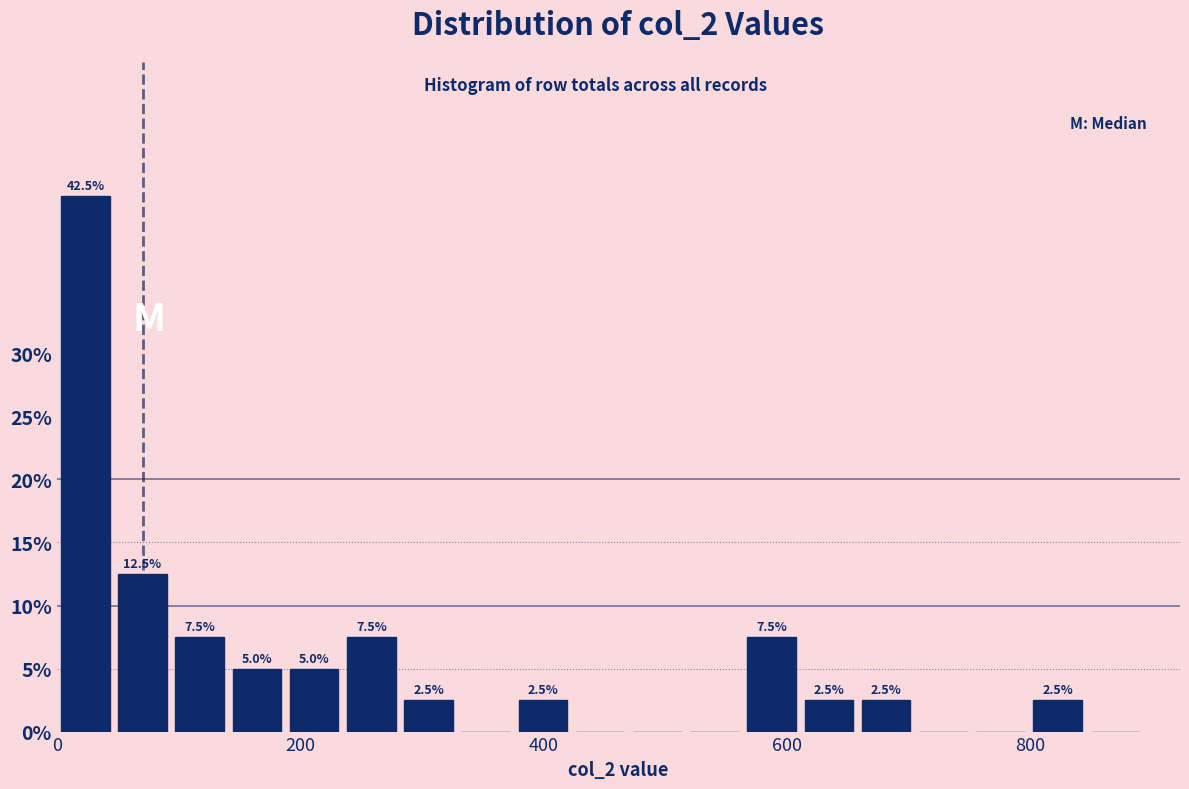

Read against the x-axis, roughly where is the centre of the tallest bar?

20